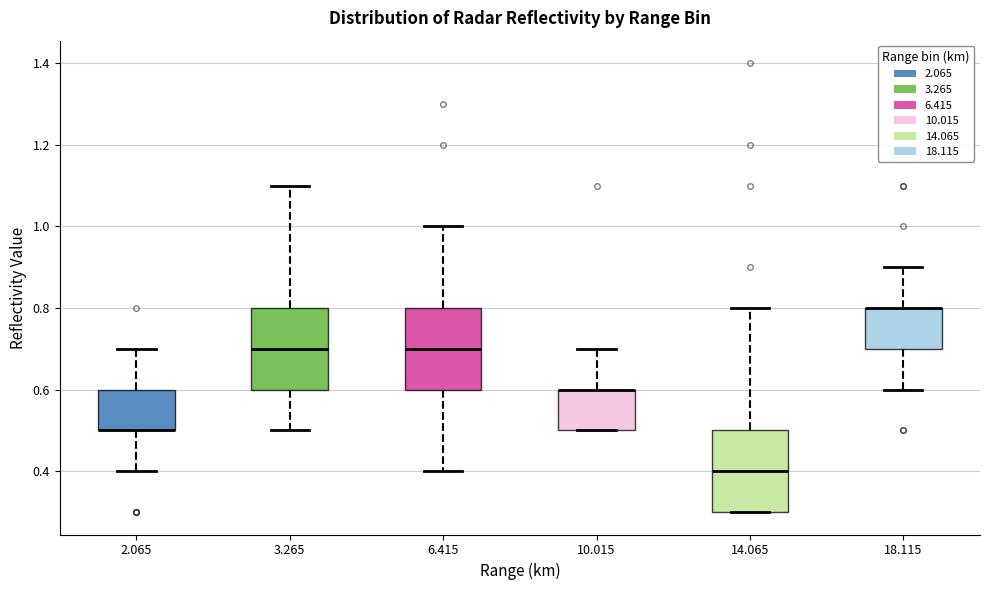

Reading left to right, transcribe this box plot: for each box, give where its median line is, the range the box spans, and where its two whiskers end, as read against the y-axis. The values are not printed on the chart, so give them approximately, as read against the axis.

2.065: median 0.5 (drawn on the box's lower edge), box 0.5 to 0.6, whiskers 0.4 to 0.7
3.265: median 0.7, box 0.6 to 0.8, whiskers 0.5 to 1.1
6.415: median 0.7, box 0.6 to 0.8, whiskers 0.4 to 1.0
10.015: median 0.6 (drawn on the box's upper edge), box 0.5 to 0.6, whiskers 0.5 to 0.7
14.065: median 0.4, box 0.3 to 0.5, whiskers 0.3 to 0.8
18.115: median 0.8 (drawn on the box's upper edge), box 0.7 to 0.8, whiskers 0.6 to 0.9